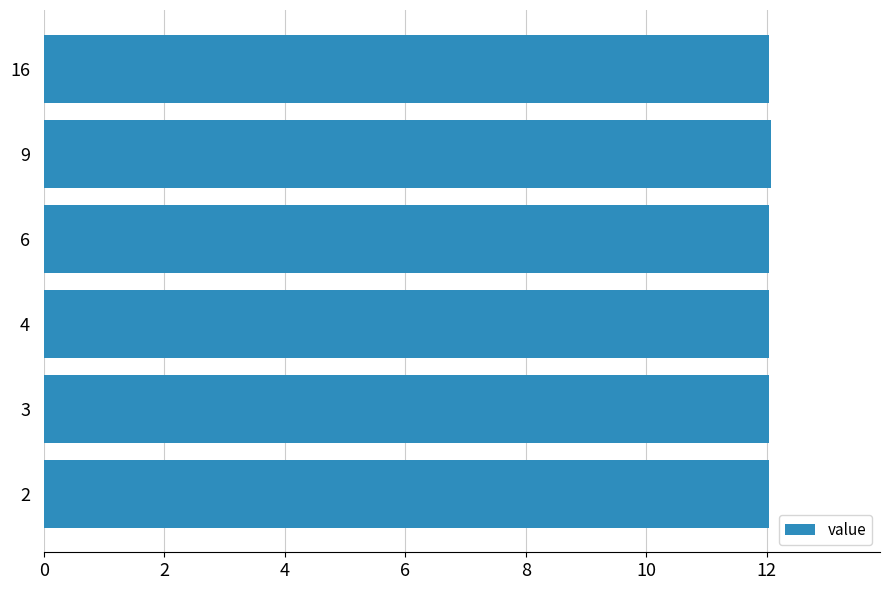

Is it true that the value at 3 is 12.0?

True